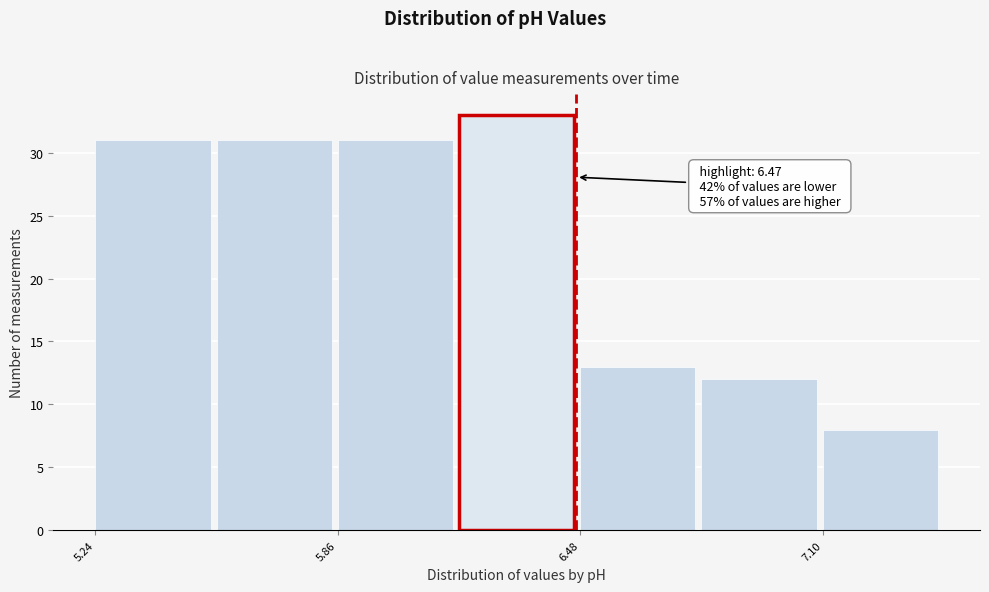

Around what value on the x-axis is the tallest bar? Give the approximate position of its centre, as read against the axis.

6.3